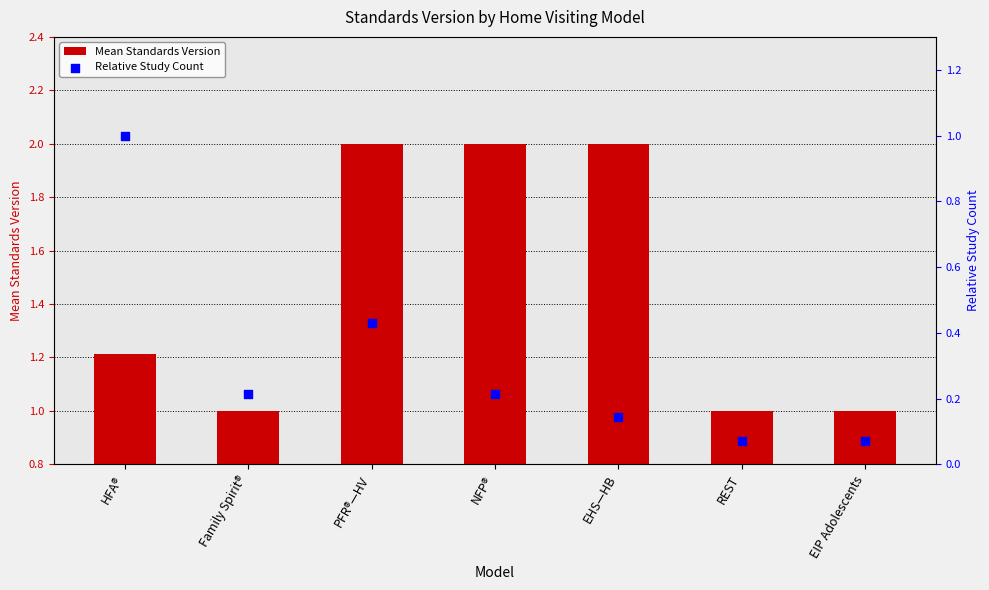

At which category is the sum across all series the highest?

PFR®—HV